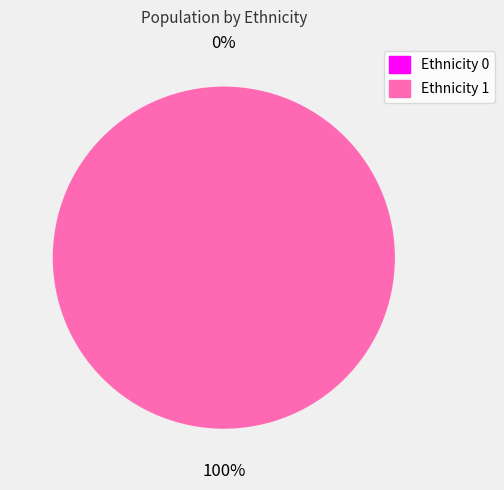

Rank the categories by value from lowest to highest.

1, 2